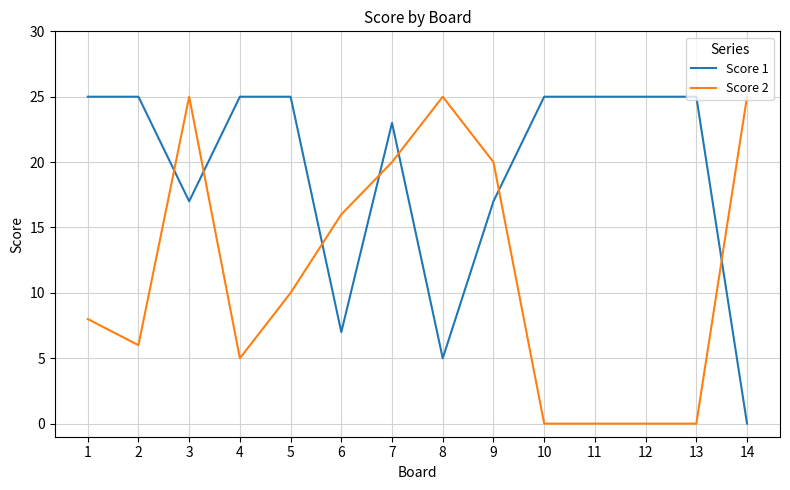

Between which two adjacent categories do Score 1 and Score 2 first intersect?

2 and 3